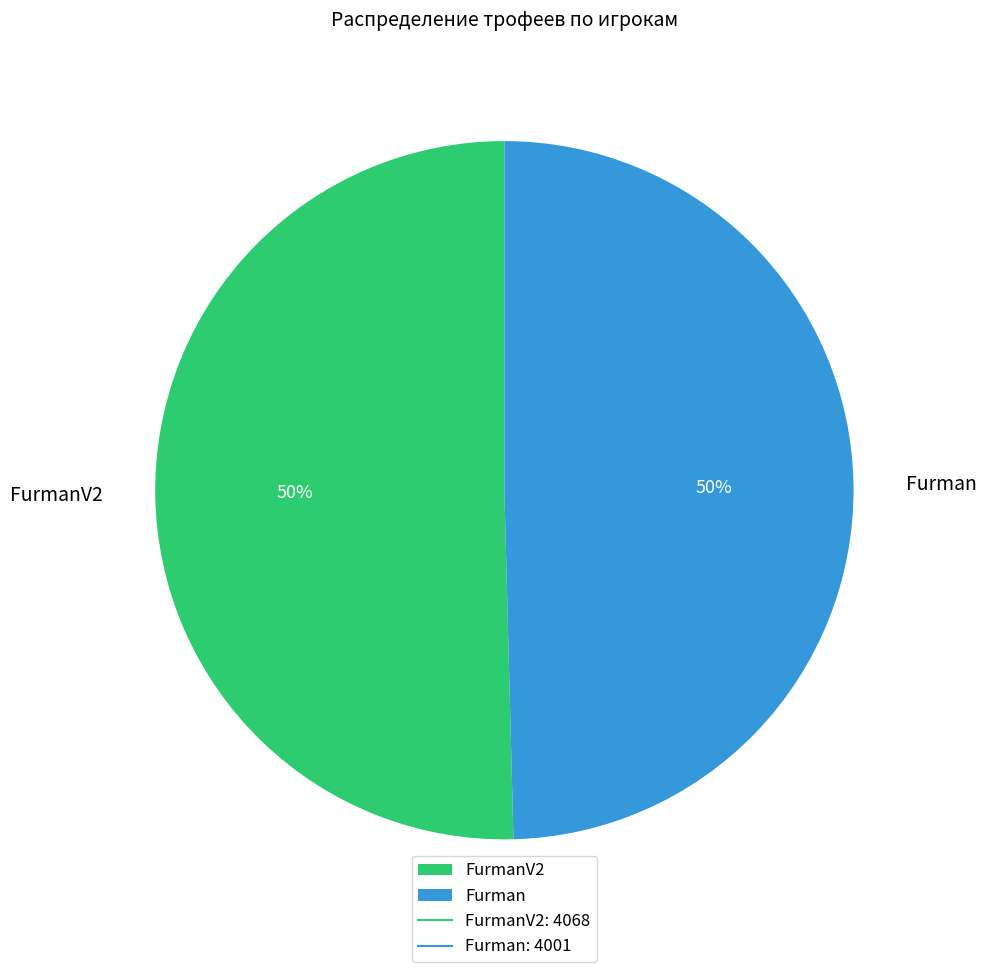

To the nearest percent, what is the average slice percentage?

50%